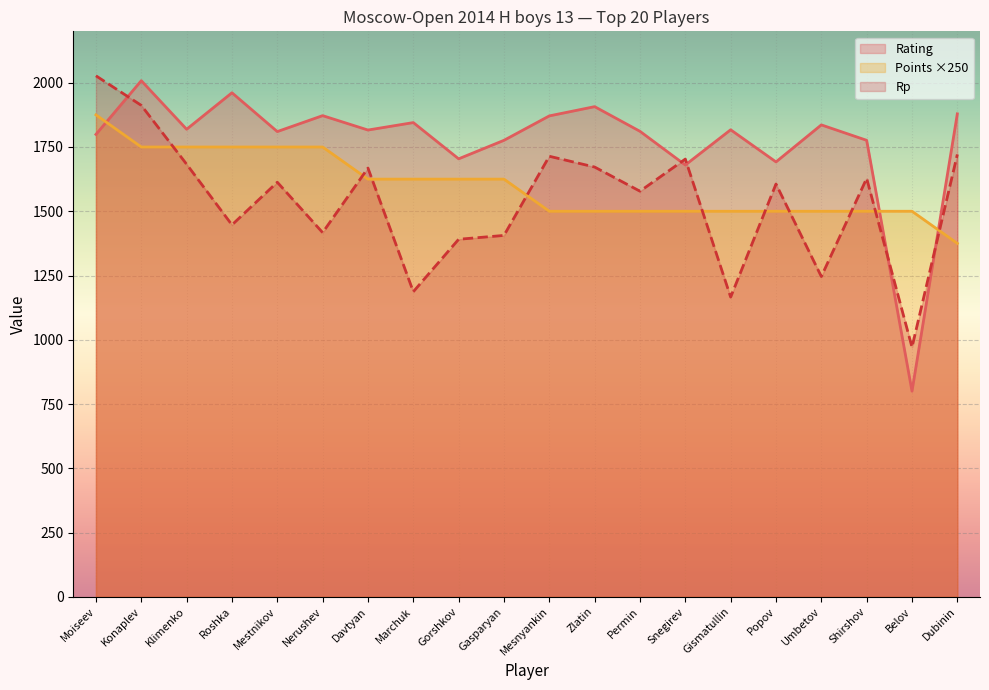

At which category is the sum across all series the highest?

Moiseev